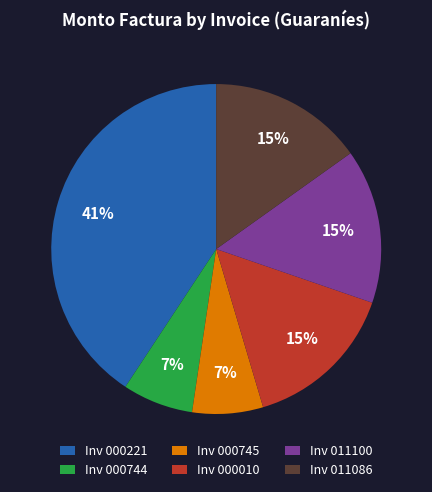

True or false: Inv 000221 accounts for 41% of the total.

True